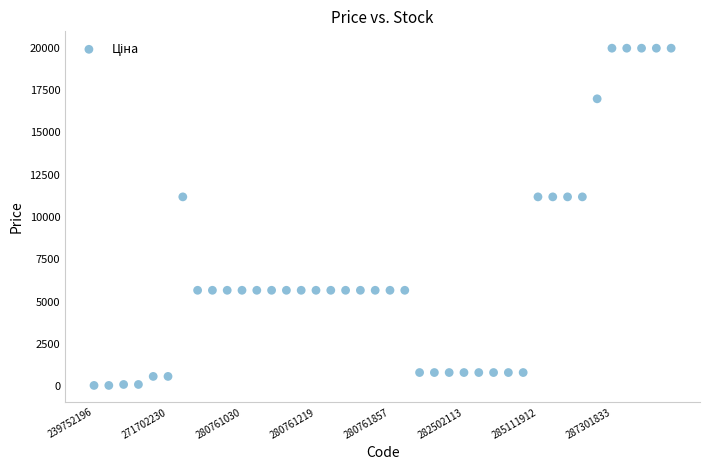

What is the range of Y values (max minus min)?

19907.1